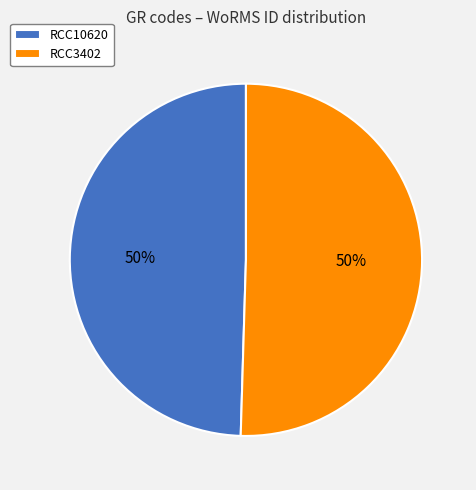

To the nearest percent, what is the combined percentage of RCC10620 and RCC3402?

100%